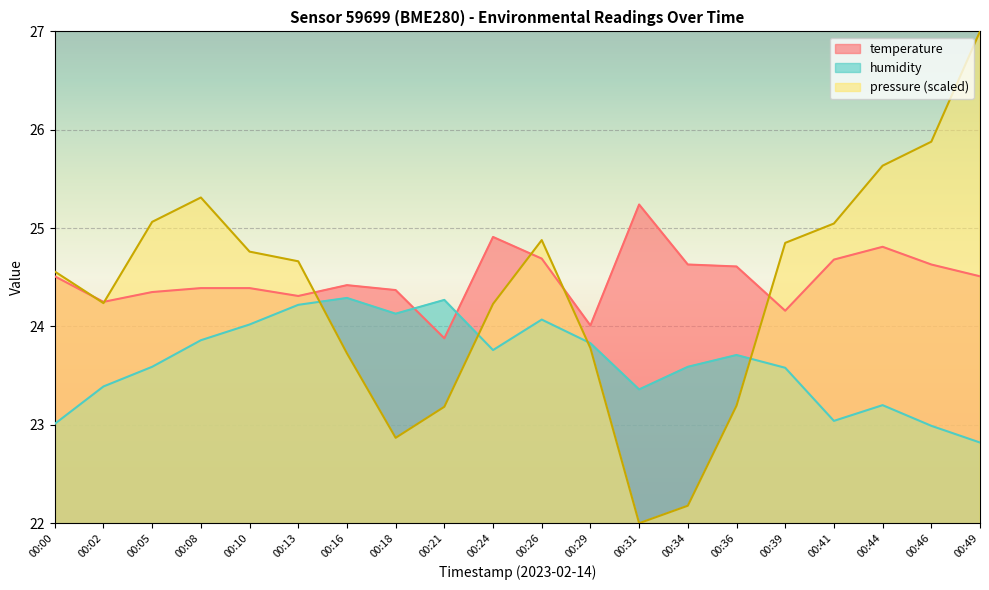

What is the average value of the humidity series?

23.6